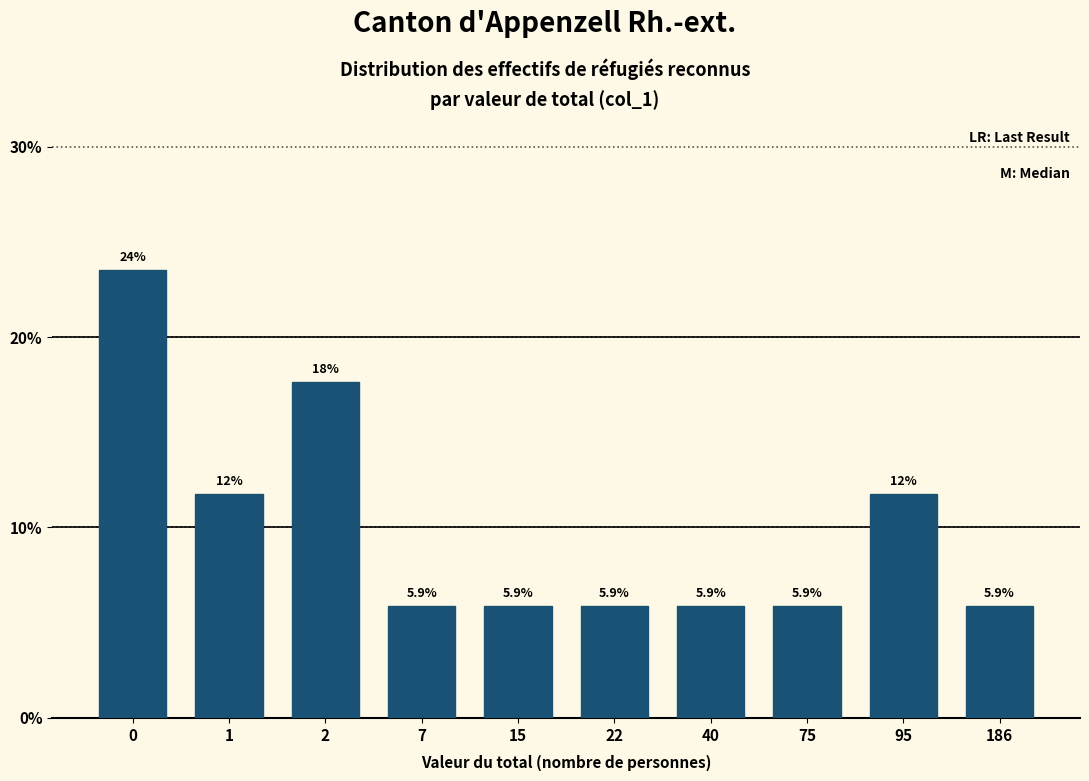

Reading left to right, what are all the values shown in this chart?

23.5	11.8	17.6	5.9	5.9	5.9	5.9	5.9	11.8	5.9